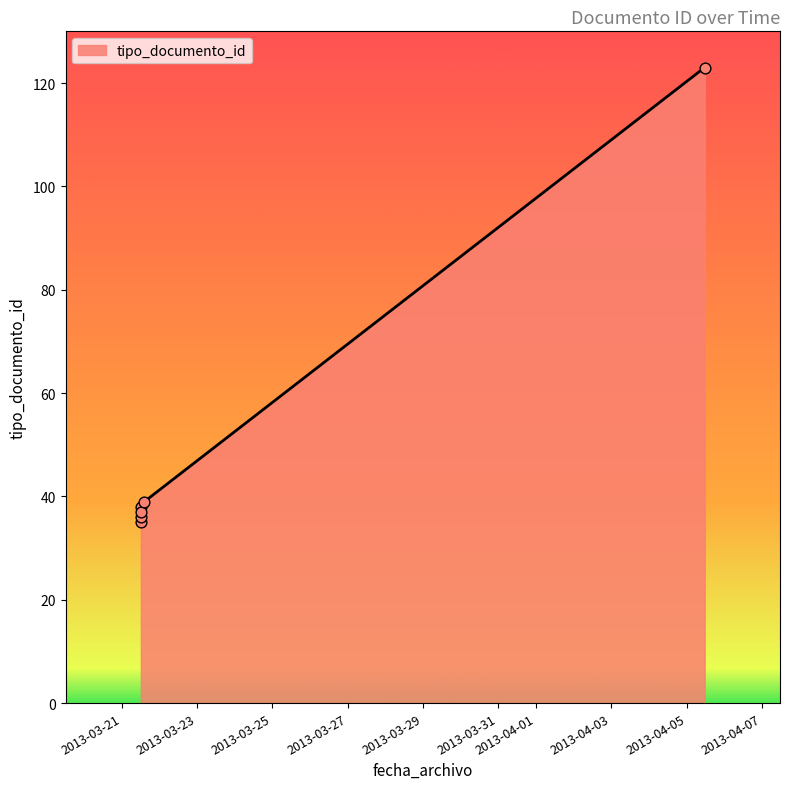

What is the change in value from 2013-03-21 12:17:31 to 2013-03-21 12:17:31?

+2